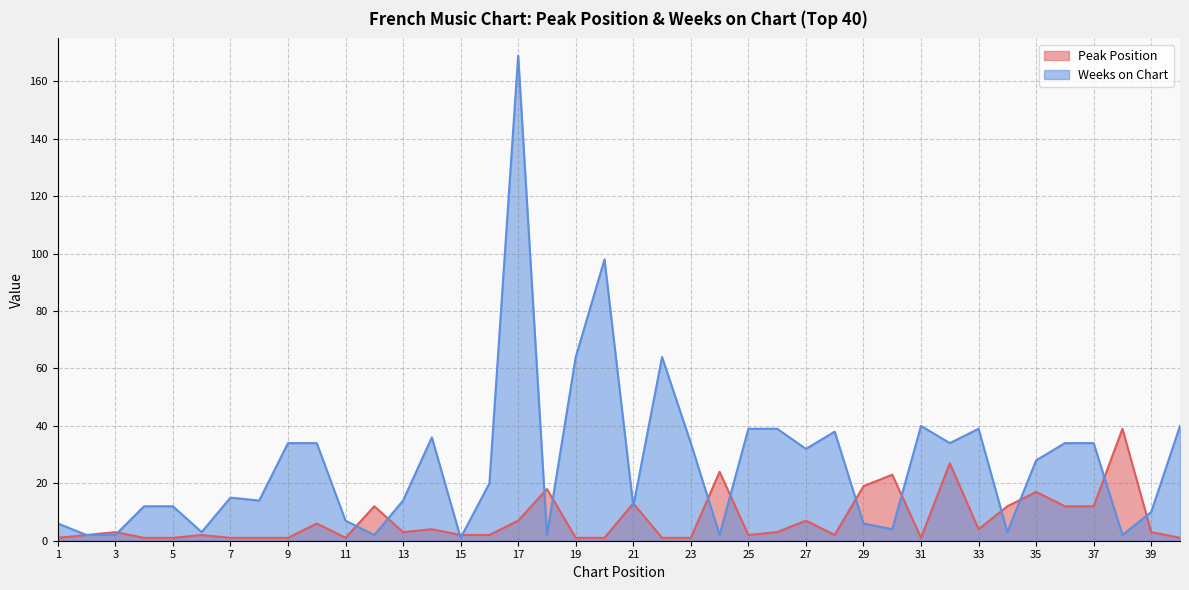

What is the average value of the Peak Position series?

7